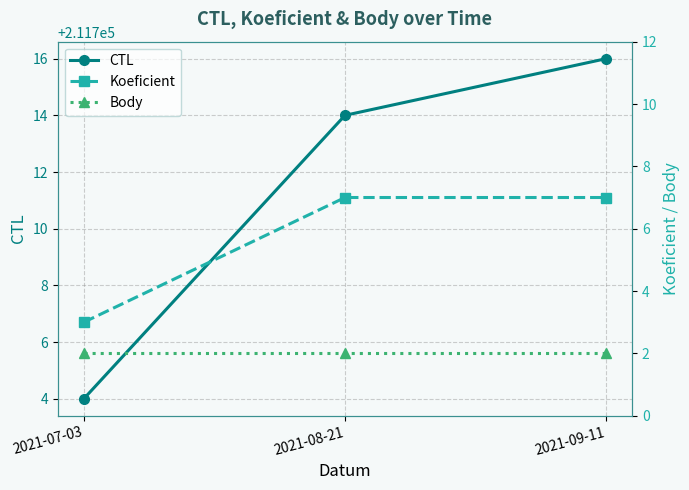

Reading left to right, list all the values displayed in this chart.

CTL: 211704	211714	211716
Koeficient: 3	7	7
Body: 2	2	2